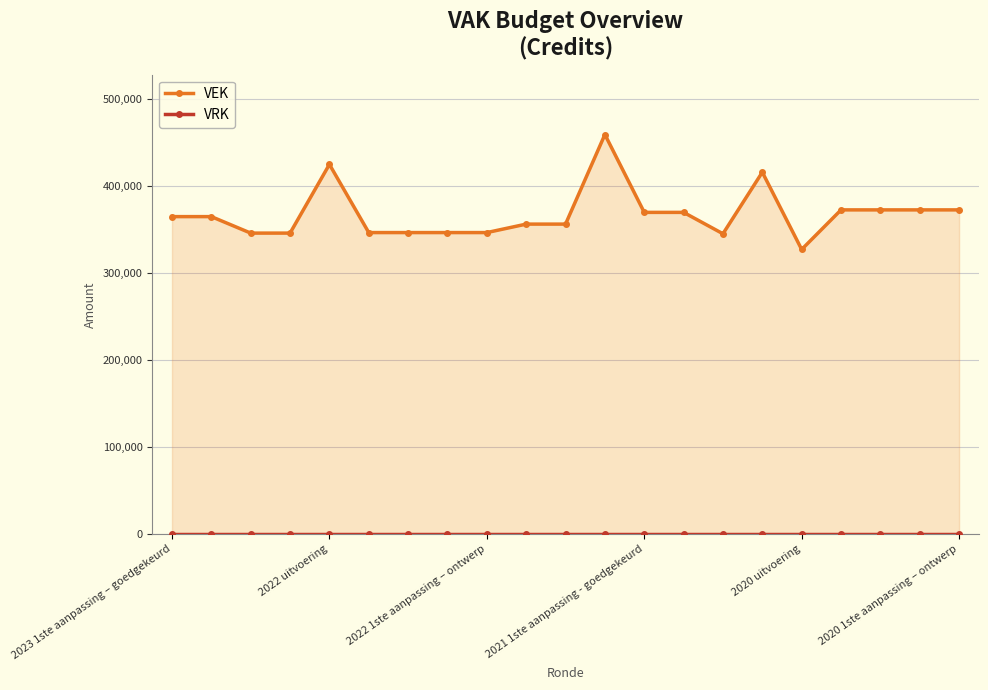

Does the chart display data point markers on the line(s)?

Yes